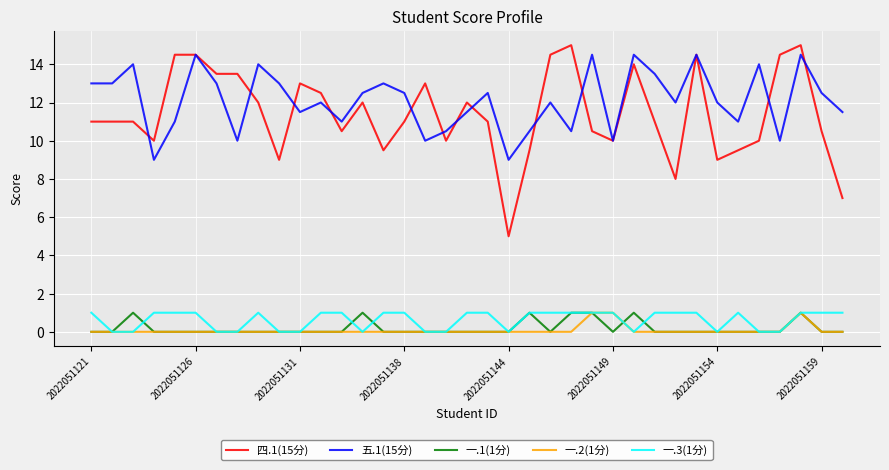

Which series has the largest total across all categories?

五.1(15分)